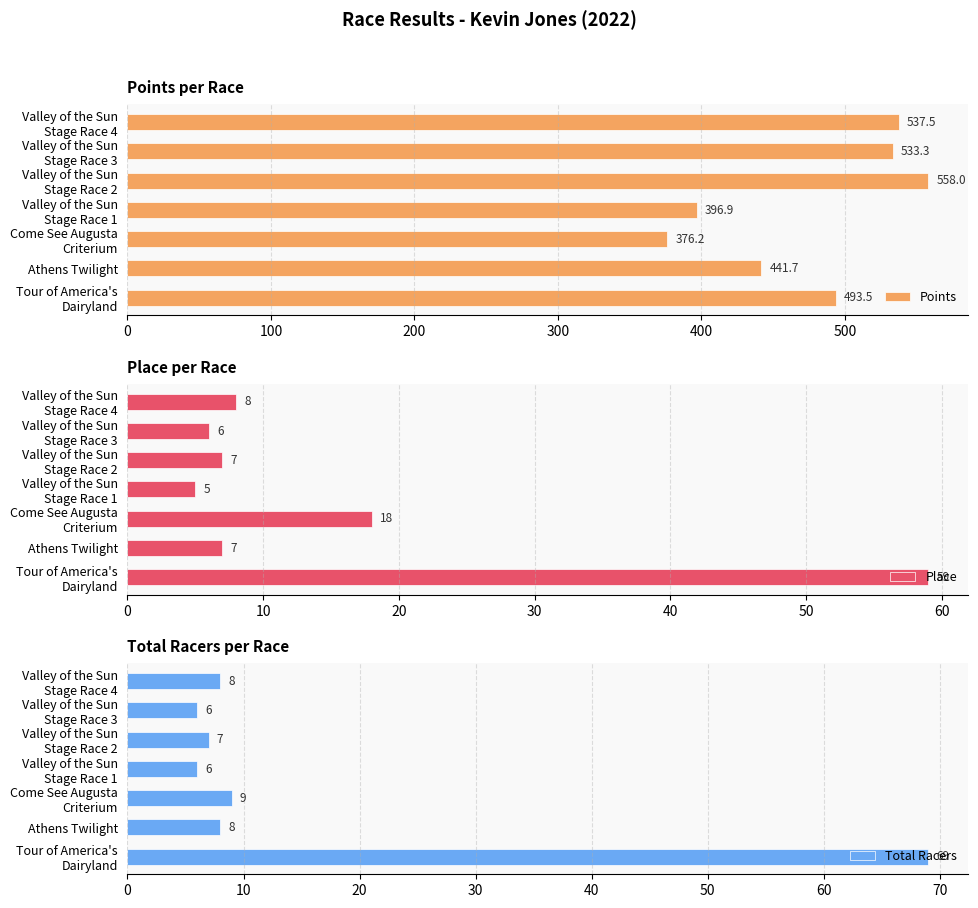

Which series has the largest total across all categories?

Points